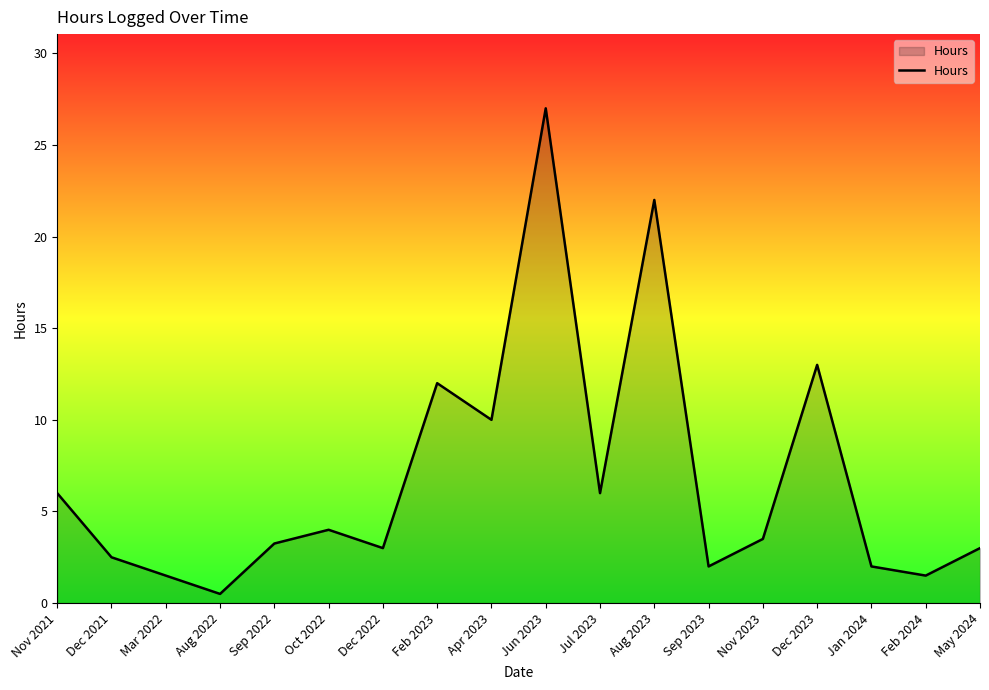

What is the difference between the maximum and minimum values?

26.5